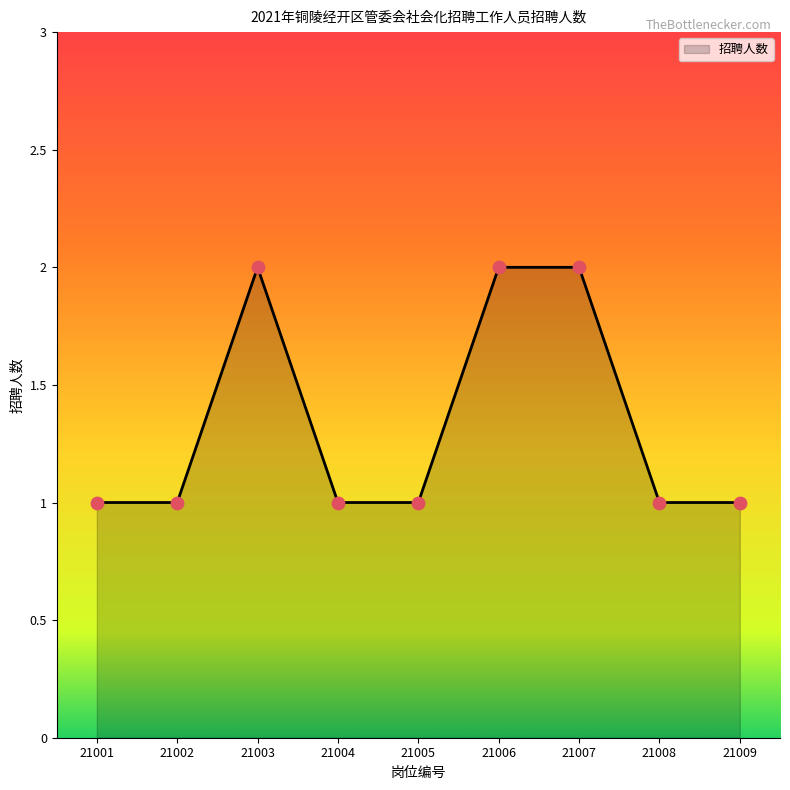

What is the change in value from 21004 to 21007?

+1